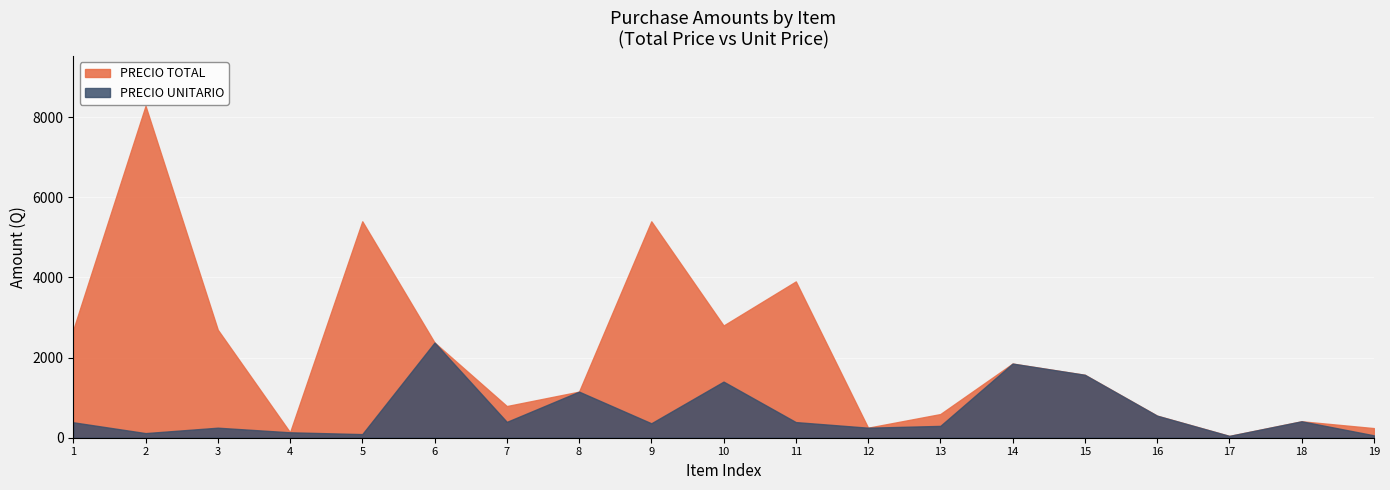

Between 15 and 18, which series saw the biggest shift?

PRECIO TOTAL